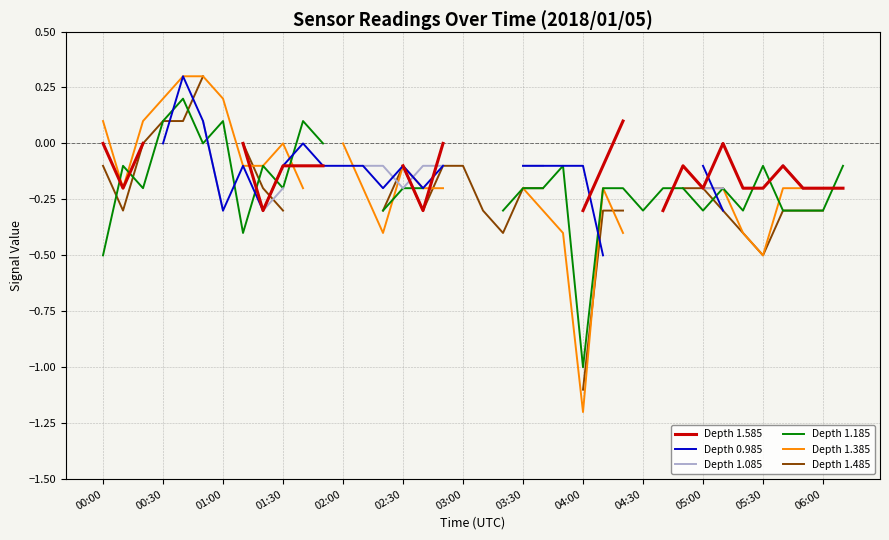

How many data points in Depth 1.485 are less than 0?

25